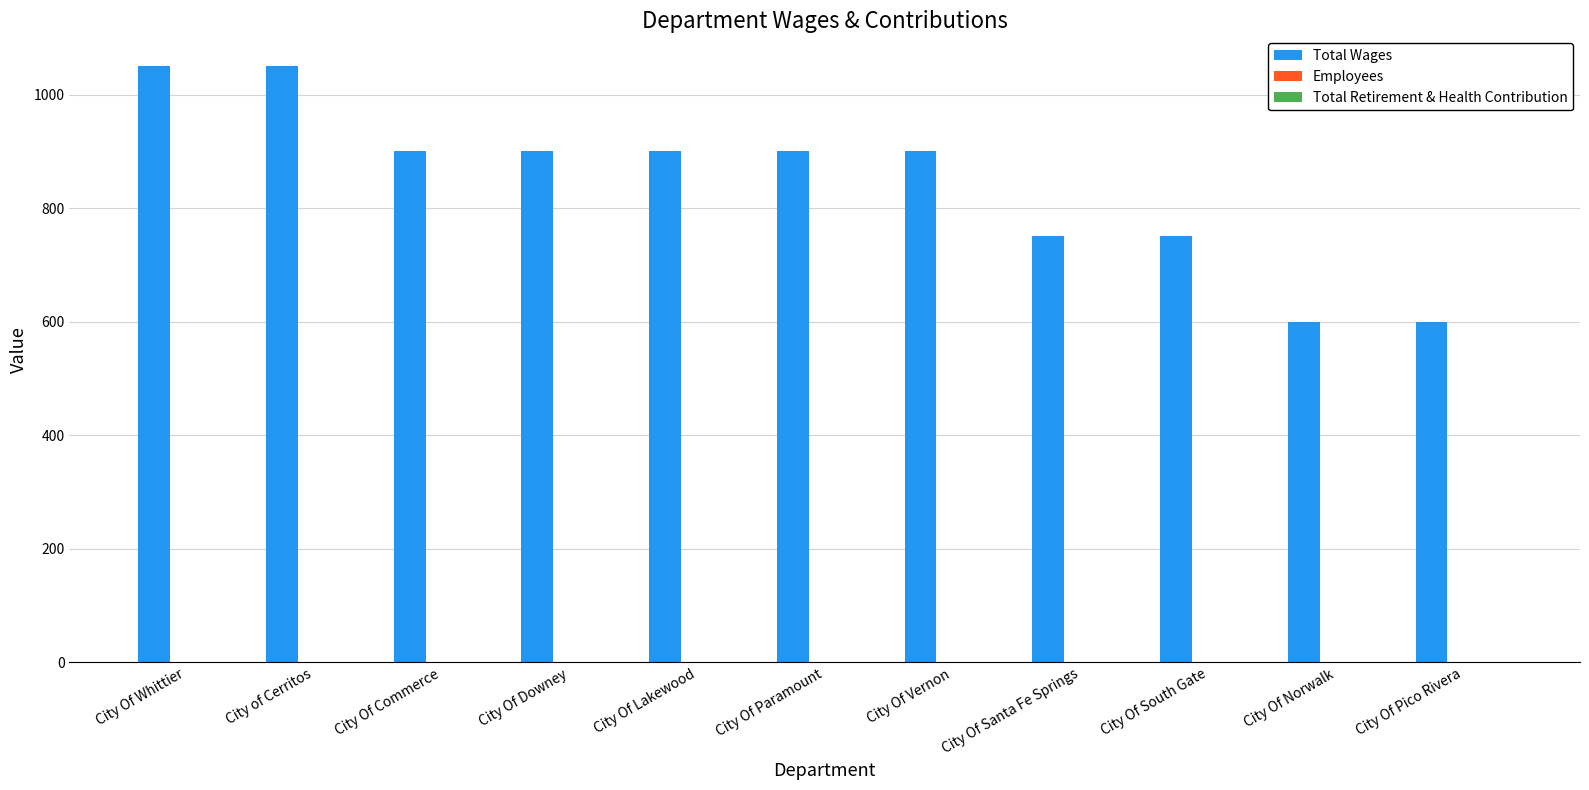

What is the maximum value shown in the chart?

1050